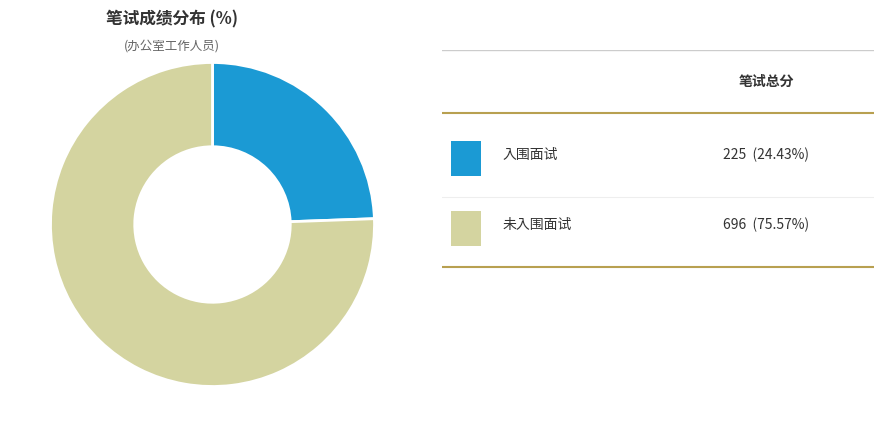

Count the number of slices in the pie.

2